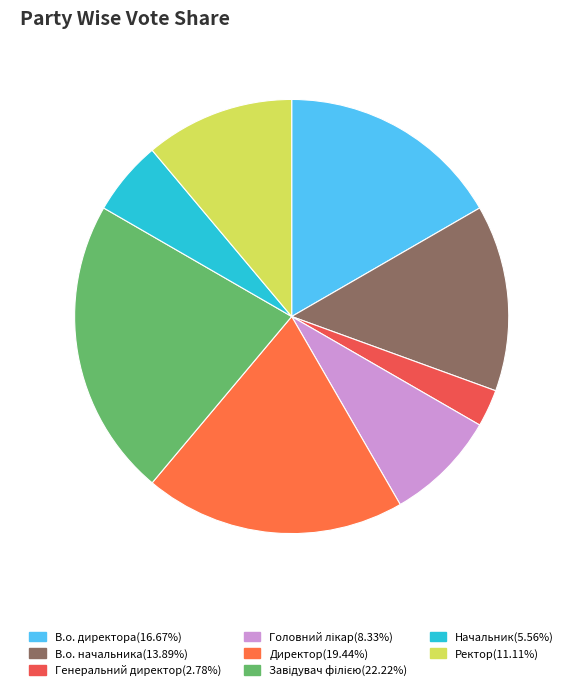

How many segments does this pie chart have?

8